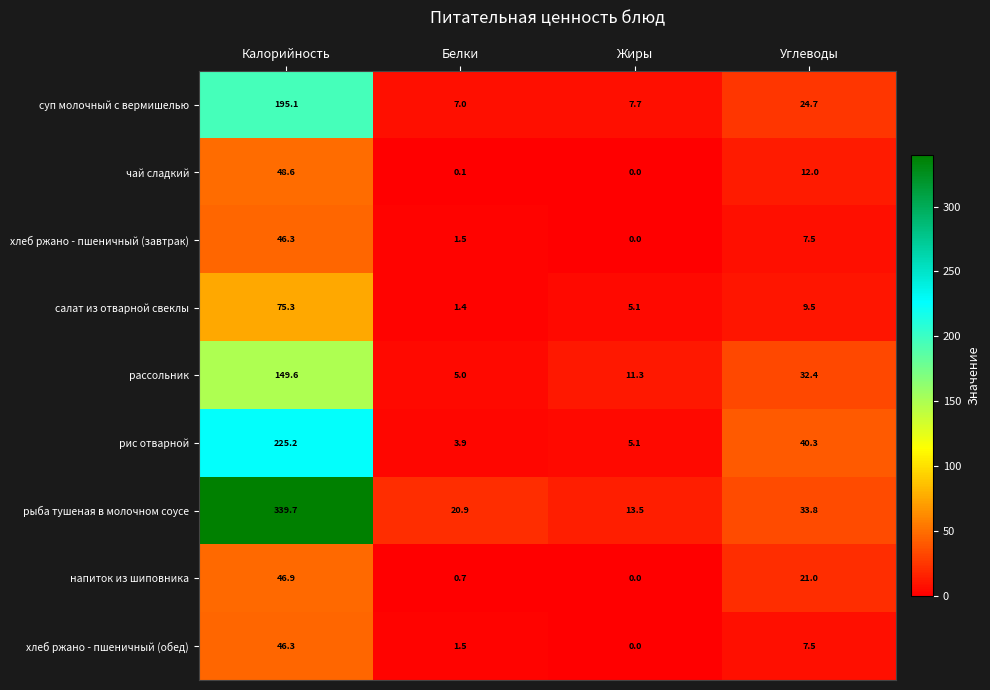

The value of напиток из шиповника at Жиры is 0.0. True or false?

True